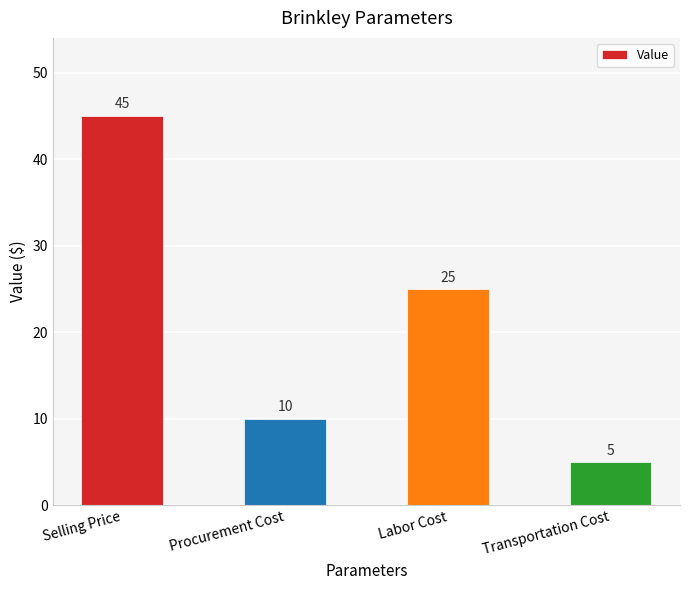

Reading left to right, list all the values displayed in this chart.

45	10	25	5